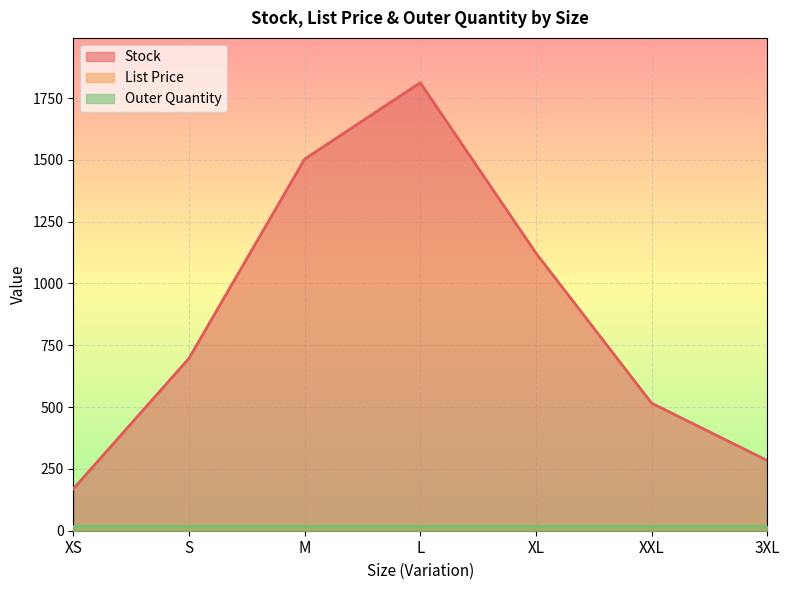

How many values in the Stock series are below 697?

3